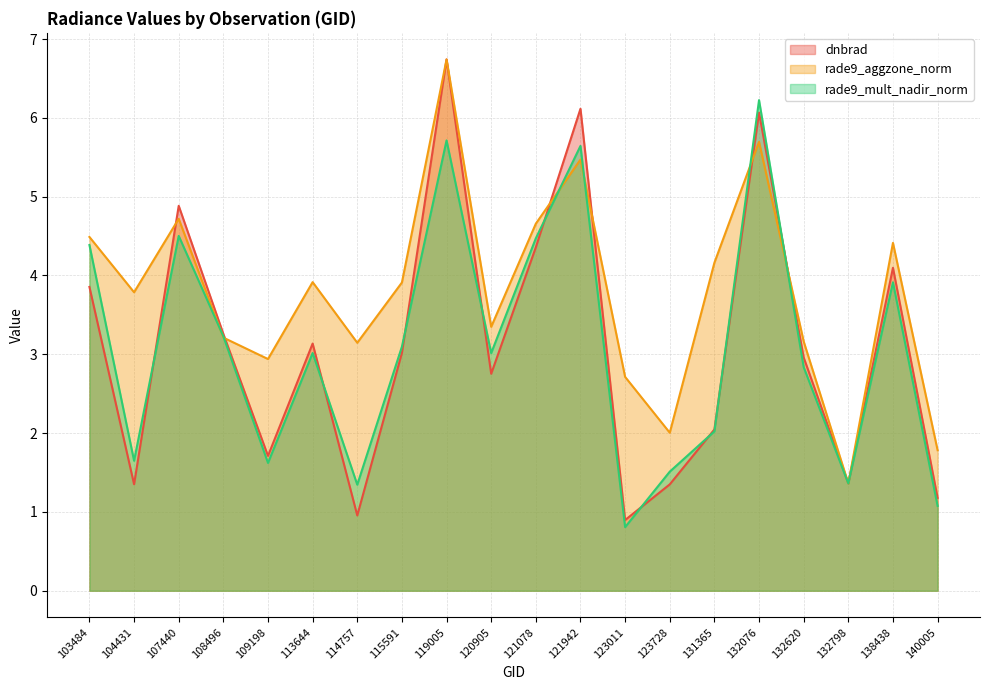

How many series are shown in this chart?

3